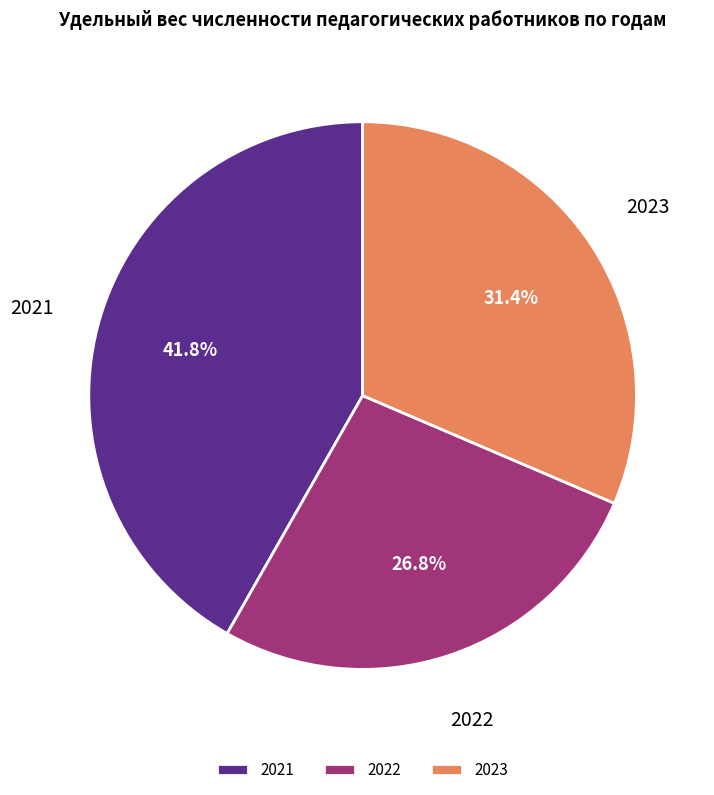

To the nearest percent, what is the combined percentage of 2022 and 2023?

58%